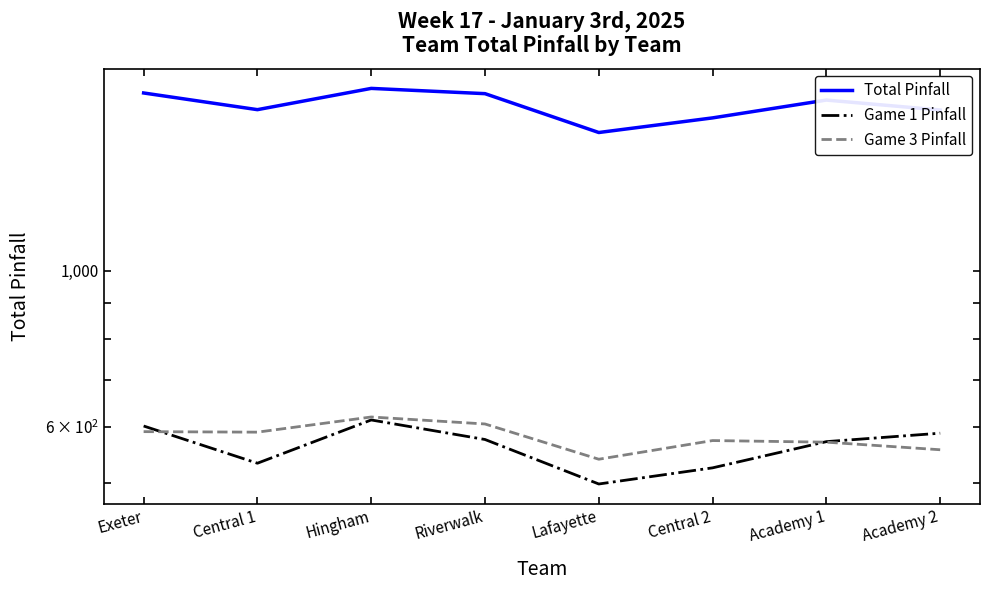

Reading left to right, transcribe all the data shown in this chart.

Total Pinfall: 1789	1694	1816	1785	1572	1649	1748	1692
Game 1 Pinfall: 602	533	614	576	498	525	572	588
Game 3 Pinfall: 591	590	620	606	540	574	571	557